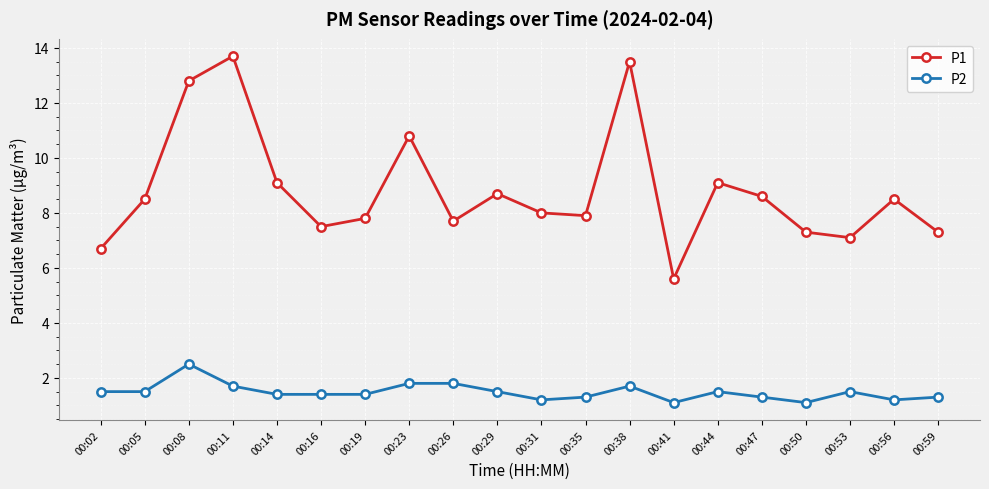

Rank the series by their average value, from lowest to highest.

P2, P1